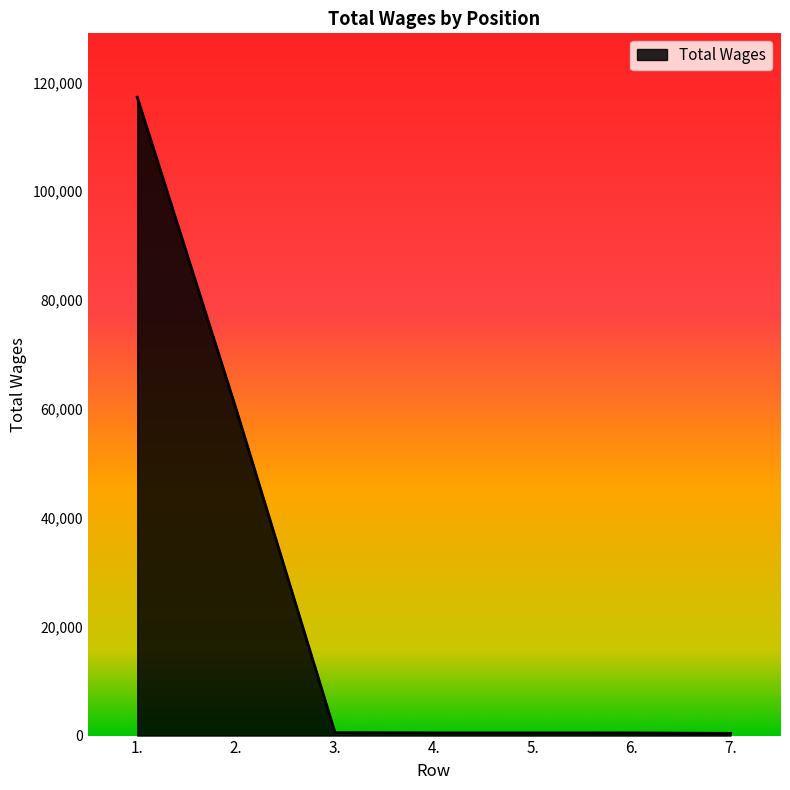

What is the difference between the values at 1. and 7.?

116881